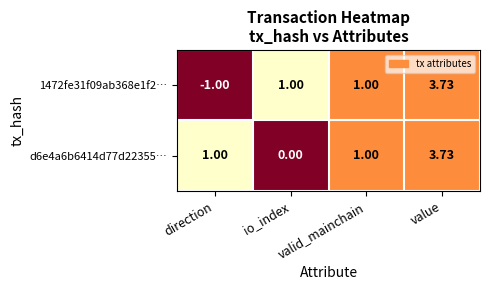

Which category has the highest value in the 1472fe31f09ab368e1f2… series?

value